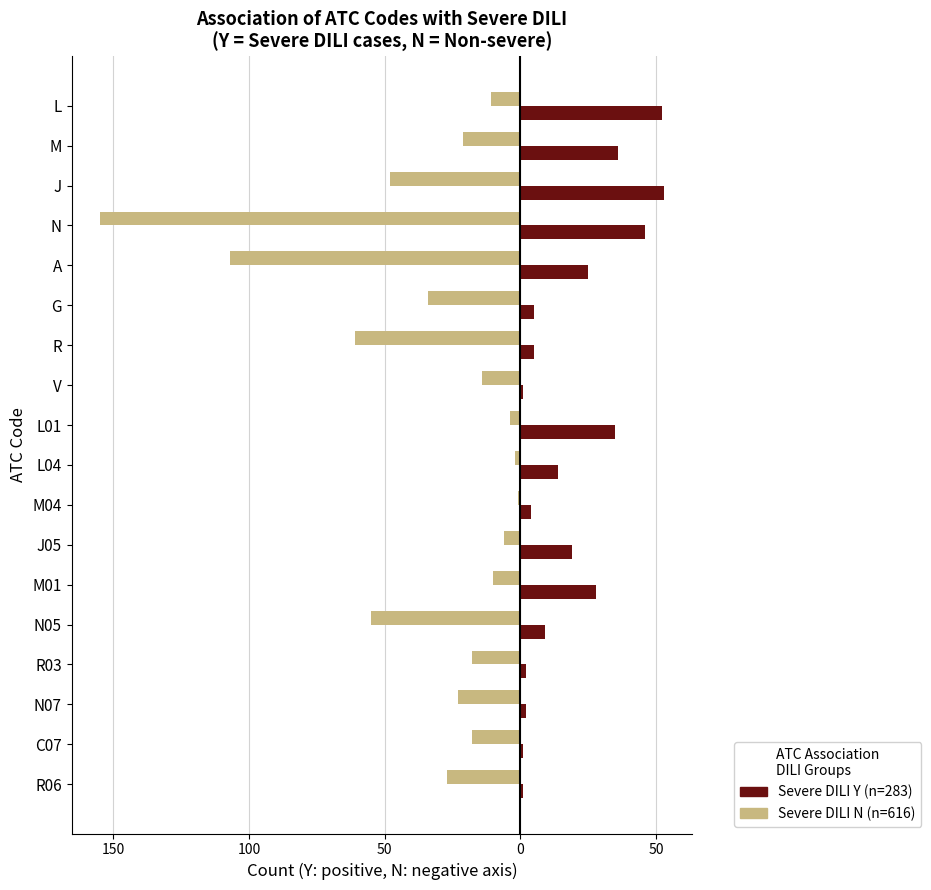

Reading left to right, what are all the values shown in this chart?

Severe DILI Y (n=283): 52	36	53	46	25	5	5	1	35	14	4	19	28	9	2	2	1	1
Severe DILI N (n=616): -11	-21	-48	-155	-107	-34	-61	-14	-4	-2	-1	-6	-10	-55	-18	-23	-18	-27